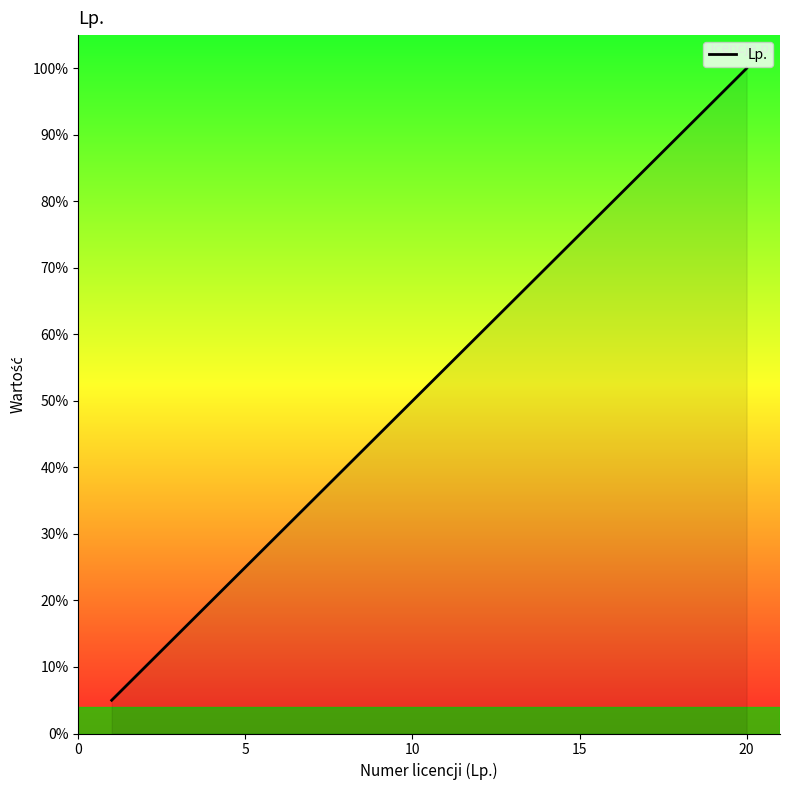

What is the minimum value shown in the chart?

5.0